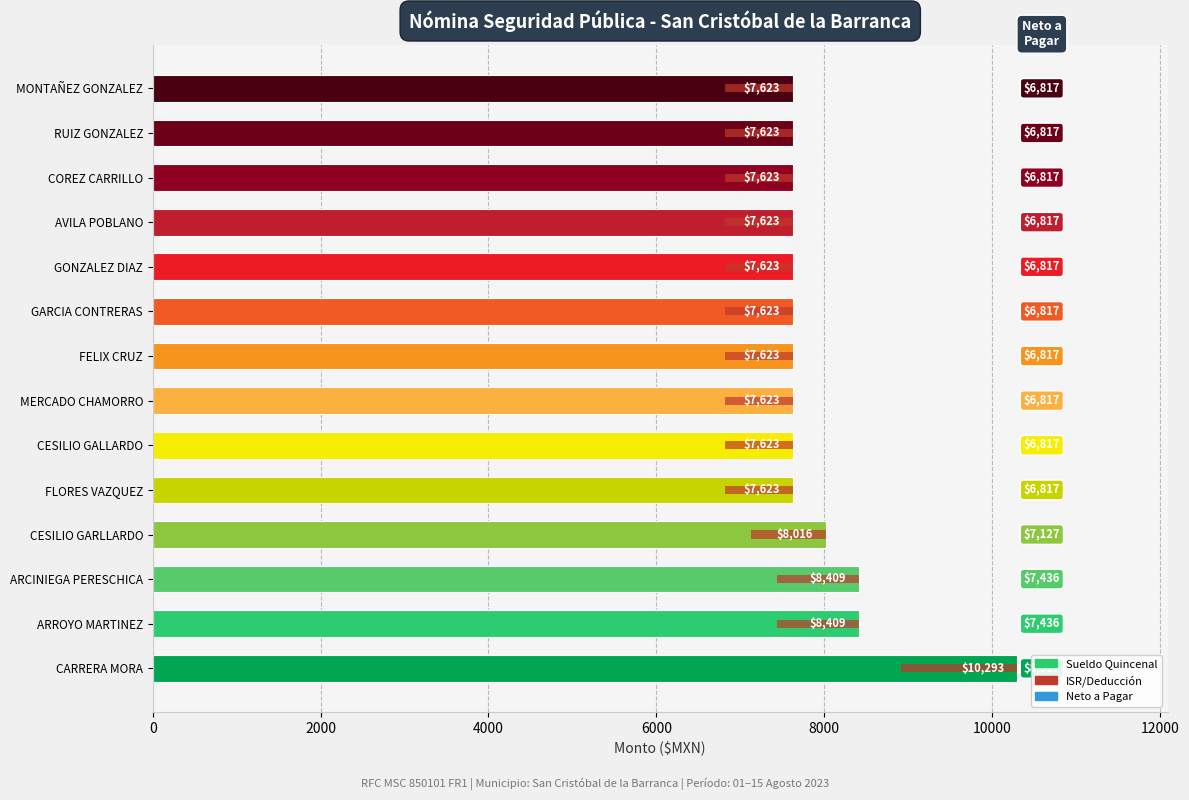

Which series changed the most between FLORES VAZQUEZ and RUIZ GONZALEZ?

Sueldo Quincenal